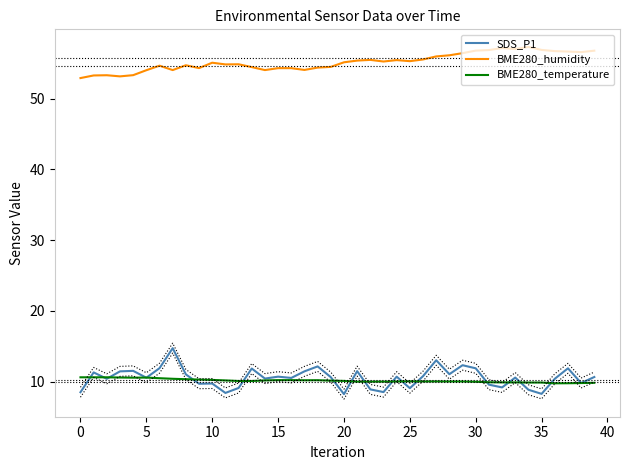

At which category does the chart reach its minimum across all series?

20